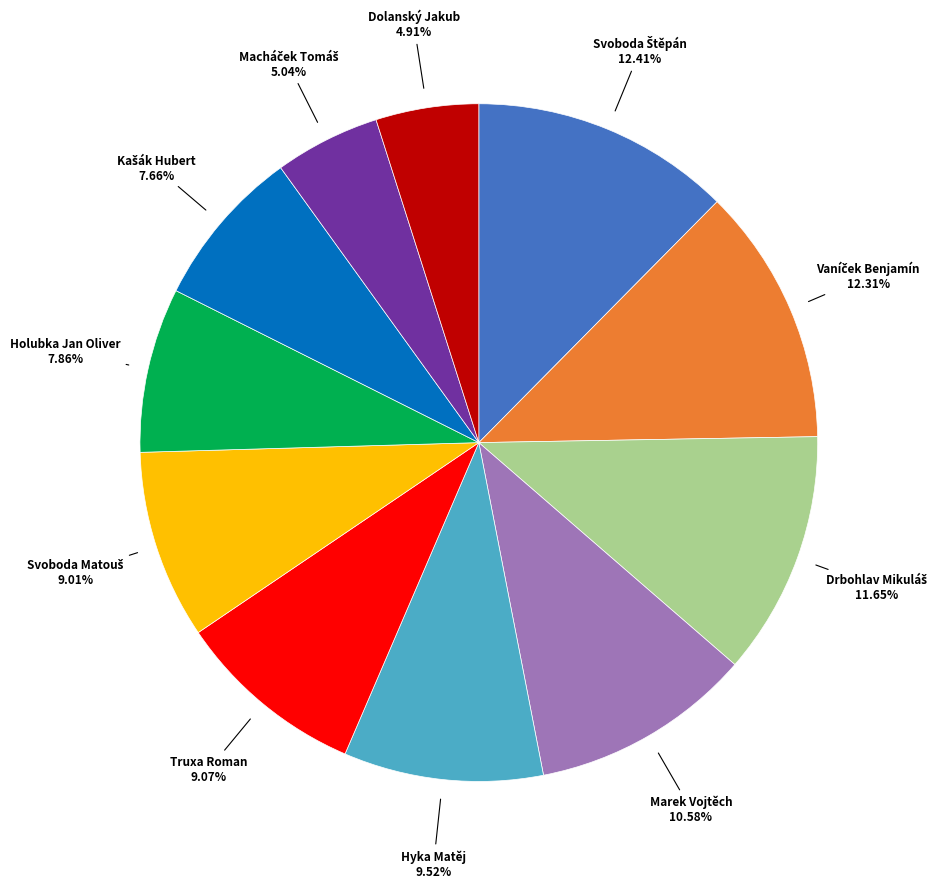

Is there any slice that represents more than half of the pie?

No